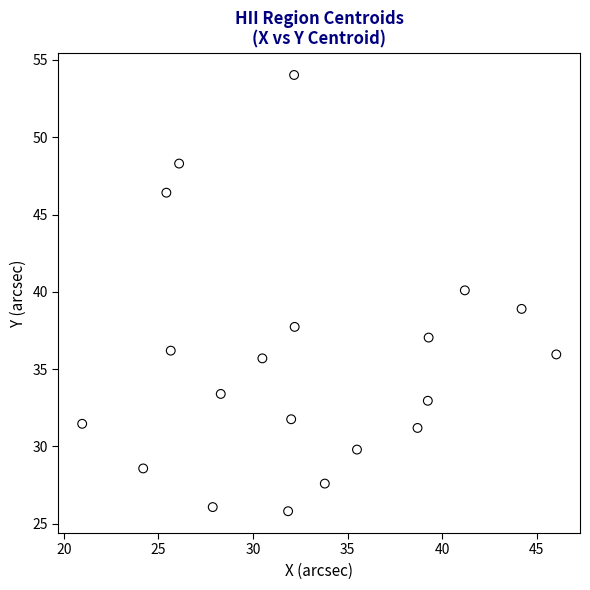

What is the range of Y values (max minus min)?

28.2